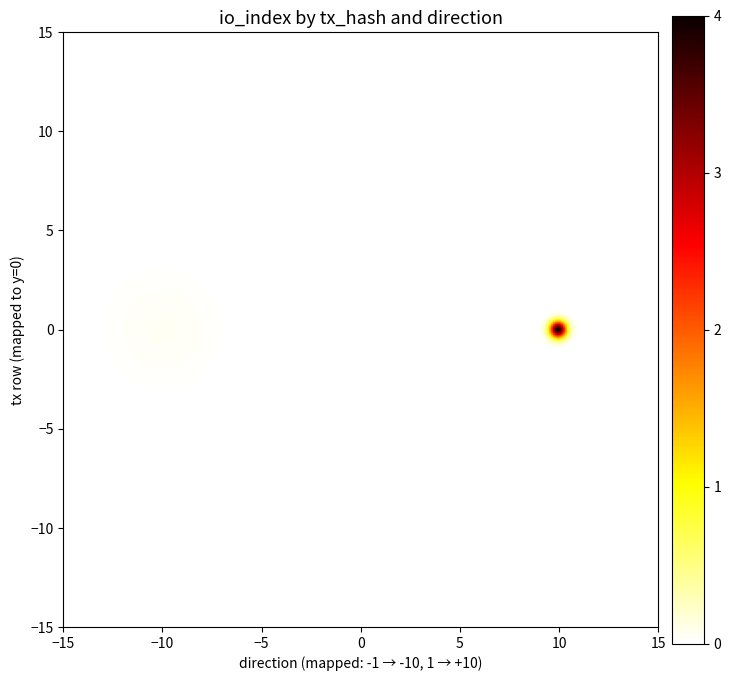

What is the average value of the 960c7dabb4163f4459551350c00bf2110b3f6b7 series?

2